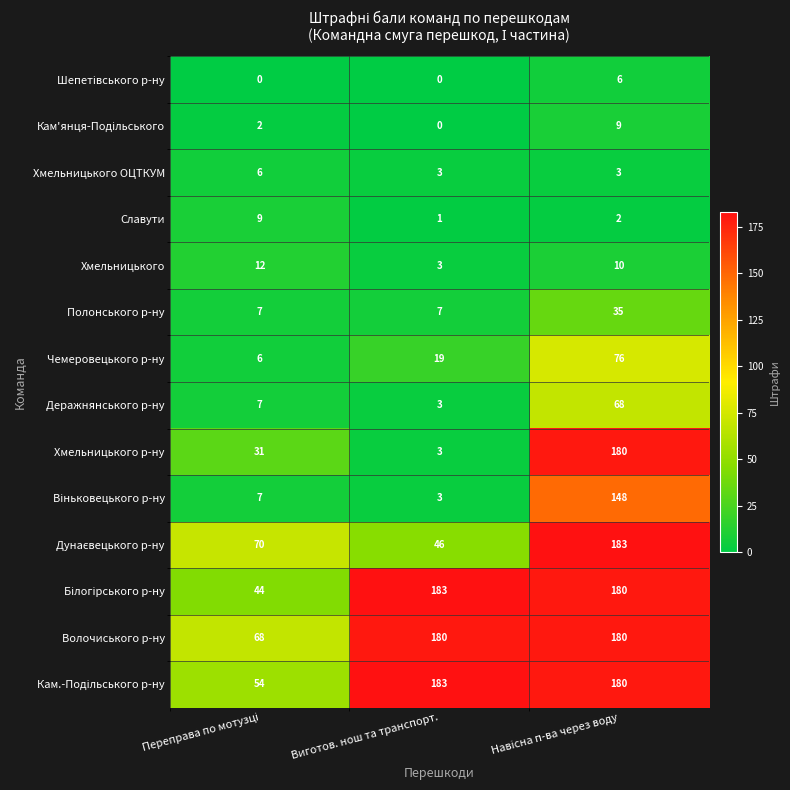

Which series has the largest total across all categories?

Волочиського р-ну